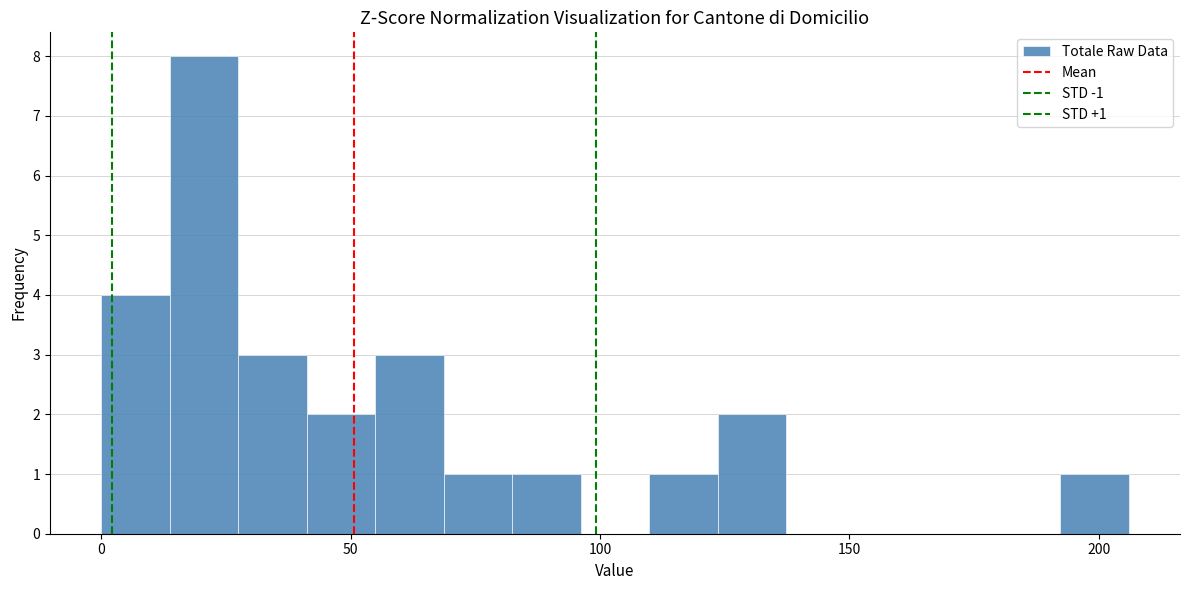

Read against the x-axis, roughly where is the centre of the tallest bar?

20